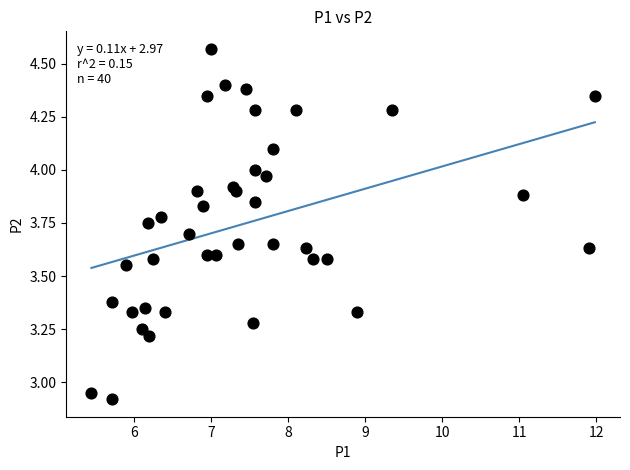

What is the range of X values (max minus min)?

6.5